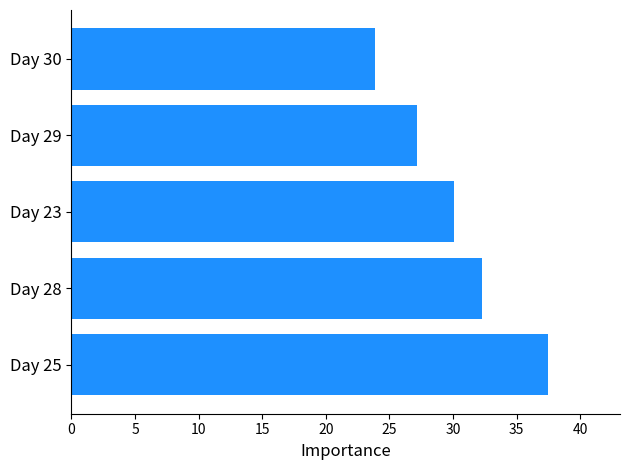

Rank the categories by value from highest to lowest.

Day 25, Day 28, Day 23, Day 29, Day 30